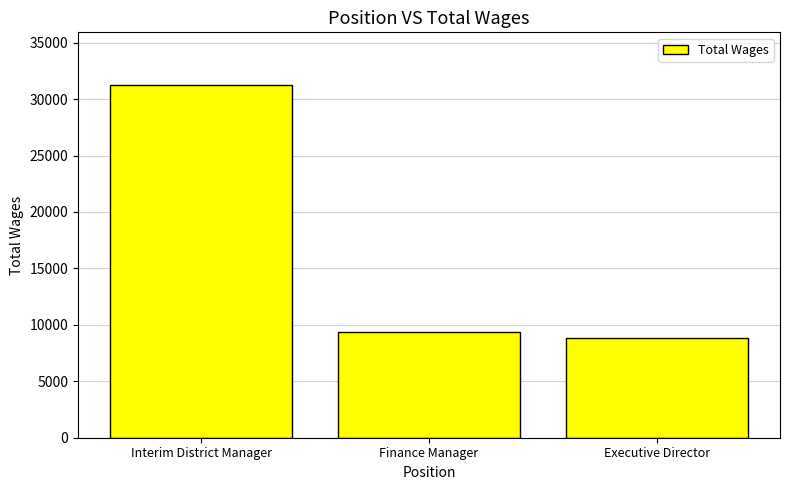

What is the difference between the second highest and minimum values?

475